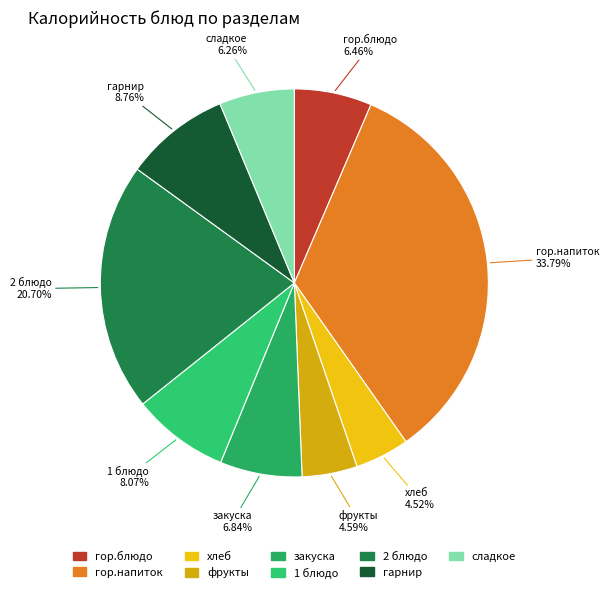

To the nearest percent, what is the difference between the фрукты and гор.напиток slice percentages?

29%